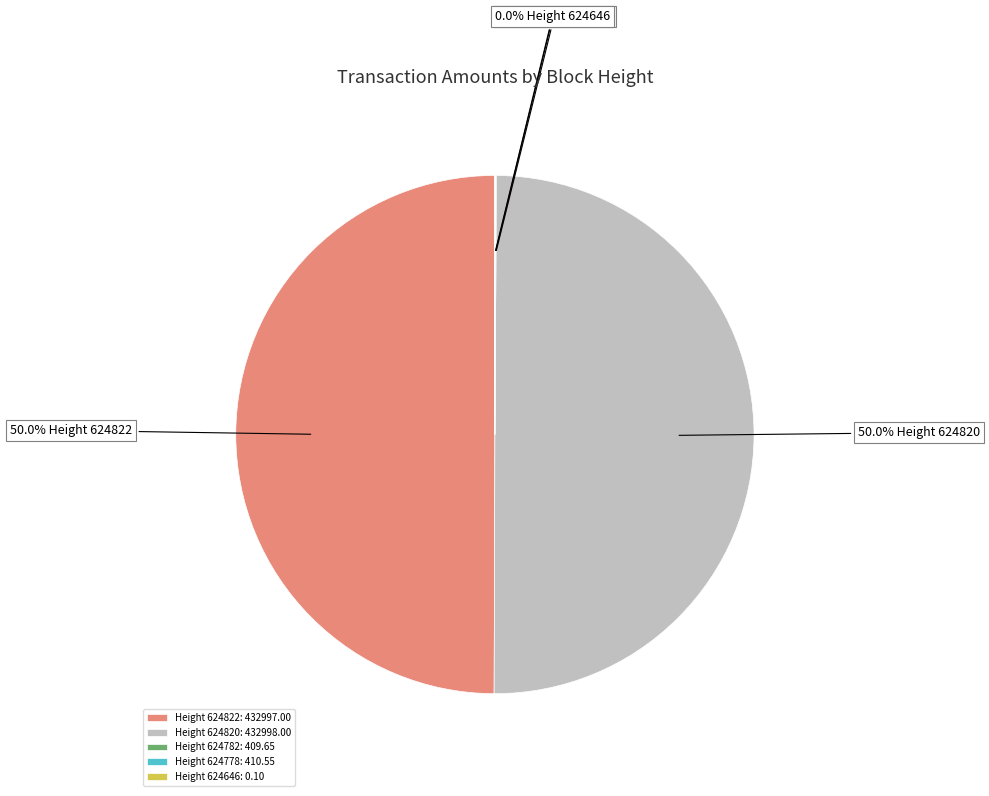

How much of the chart is everything except Height 624820: 432998.00?

50.0%